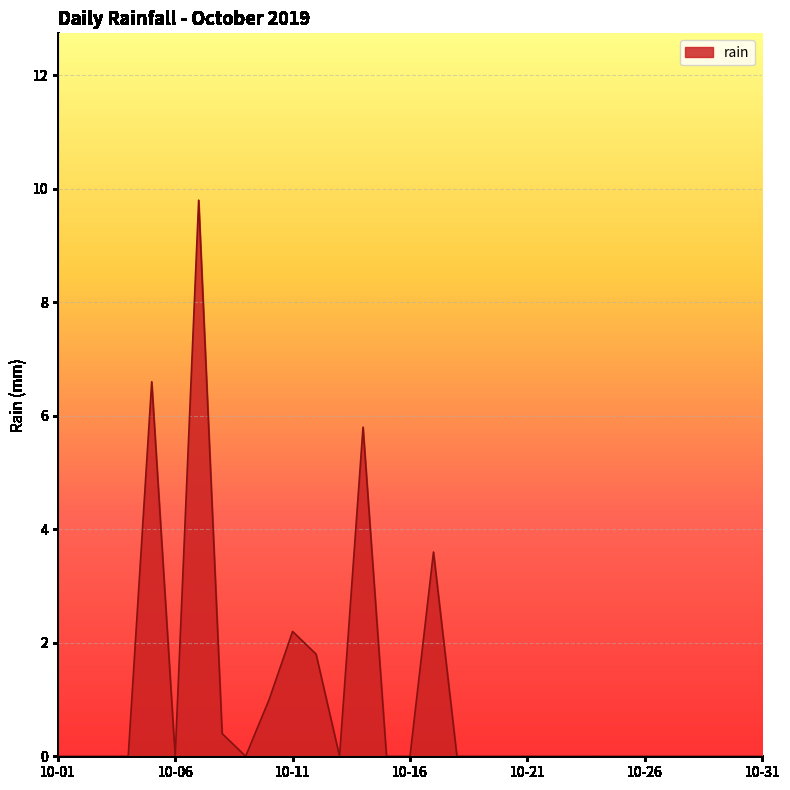

How many lines are shown in the chart?

1